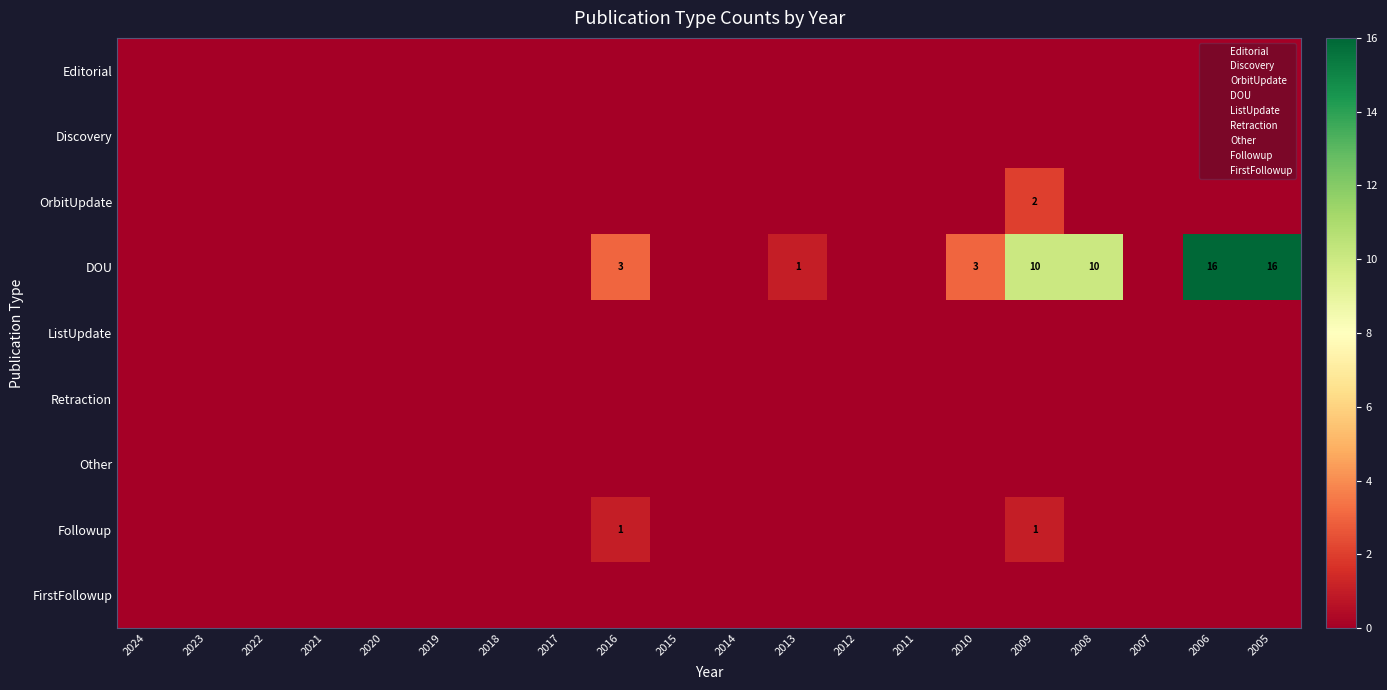

Which label corresponds to the largest value in the chart?

2006